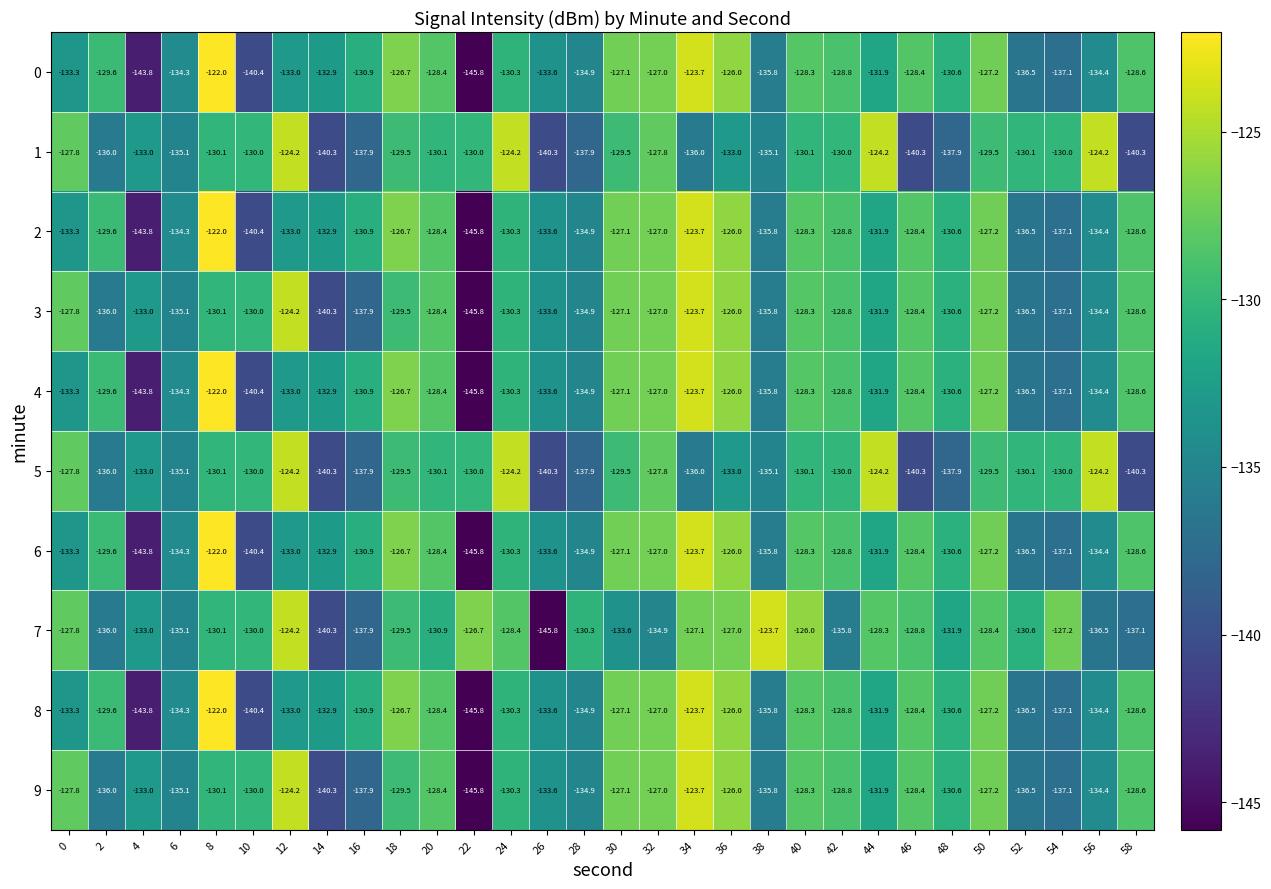

What is the difference between the highest and lowest values at 42?

7.0